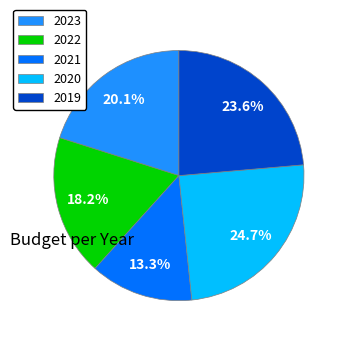

To the nearest percent, what is the average slice percentage?

20%